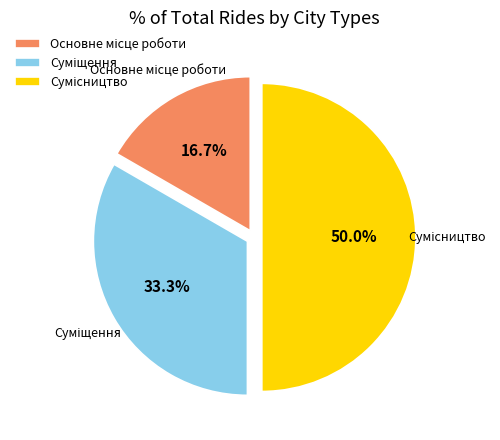

Count the number of slices in the pie.

3